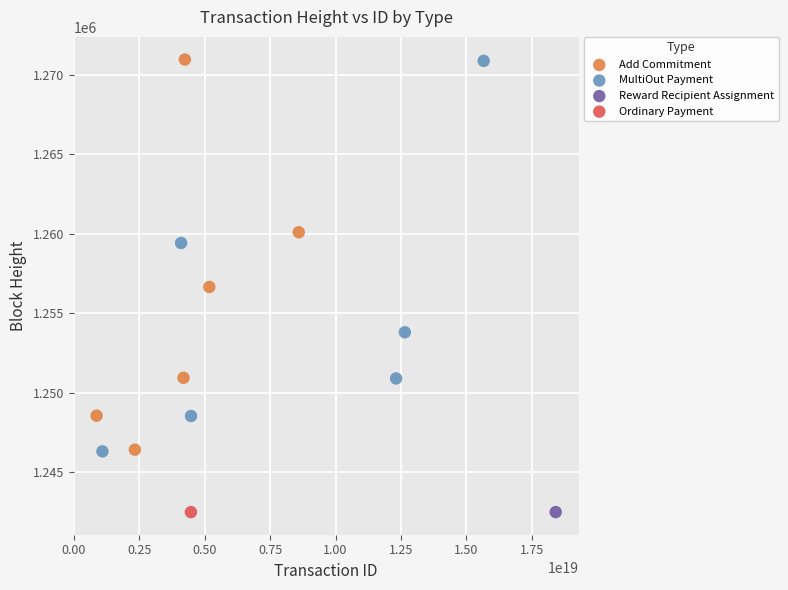

What are all the series names shown in the legend?

Add Commitment, MultiOut Payment, Reward Recipient Assignment, Ordinary Payment